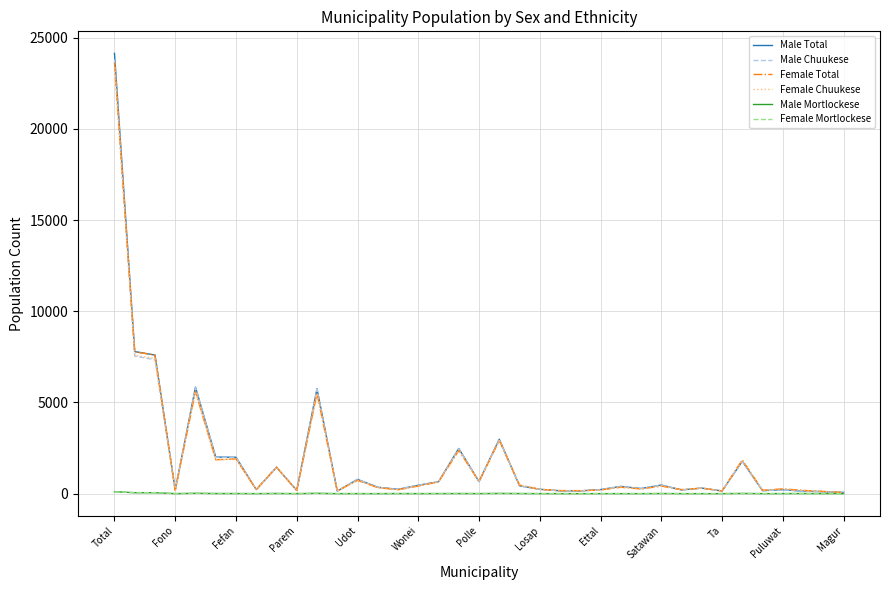

What is the maximum value shown in the chart?

24138